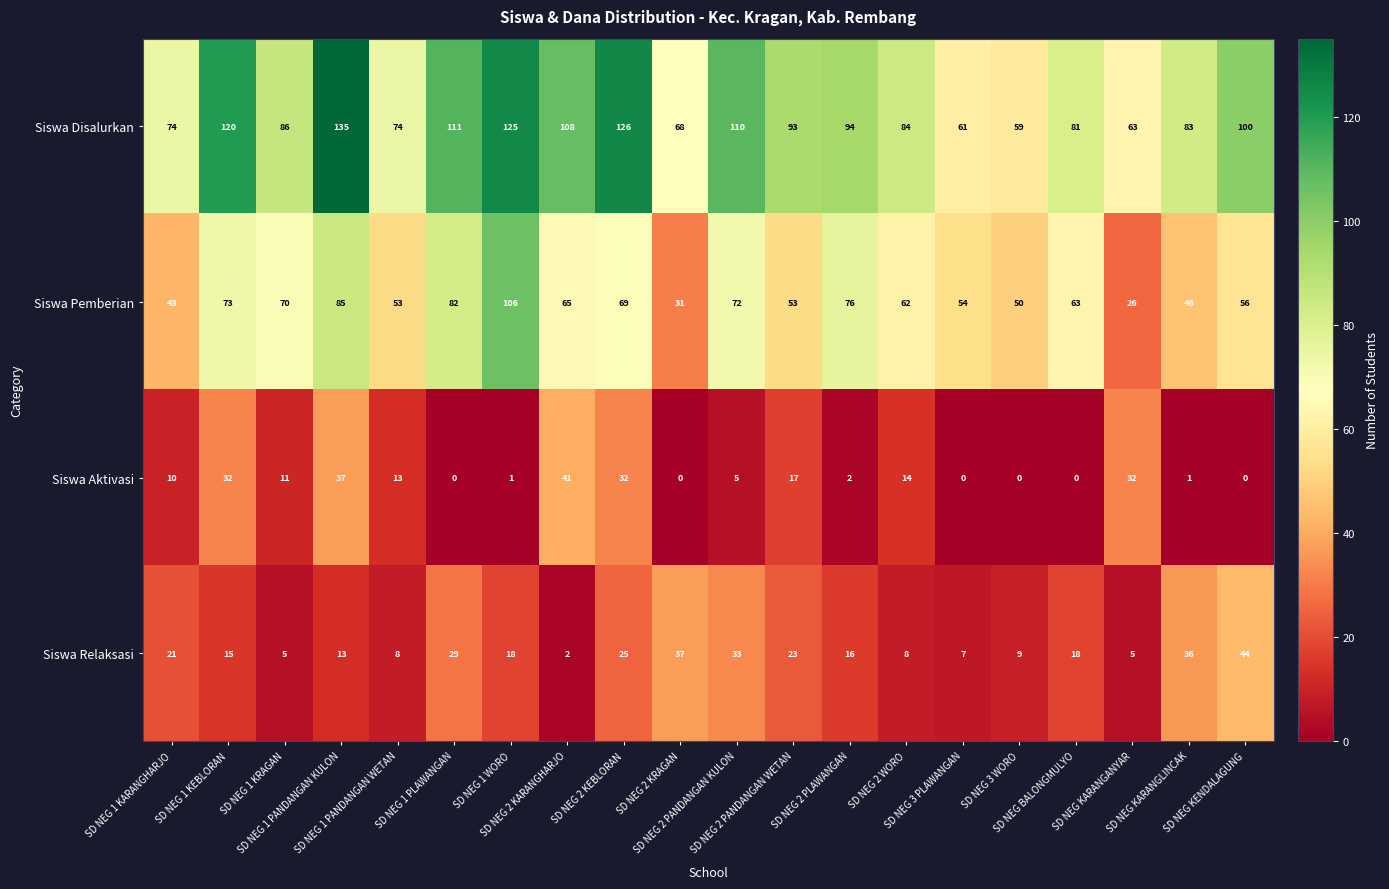

What is the sum of all Siswa Relaksasi values?

372